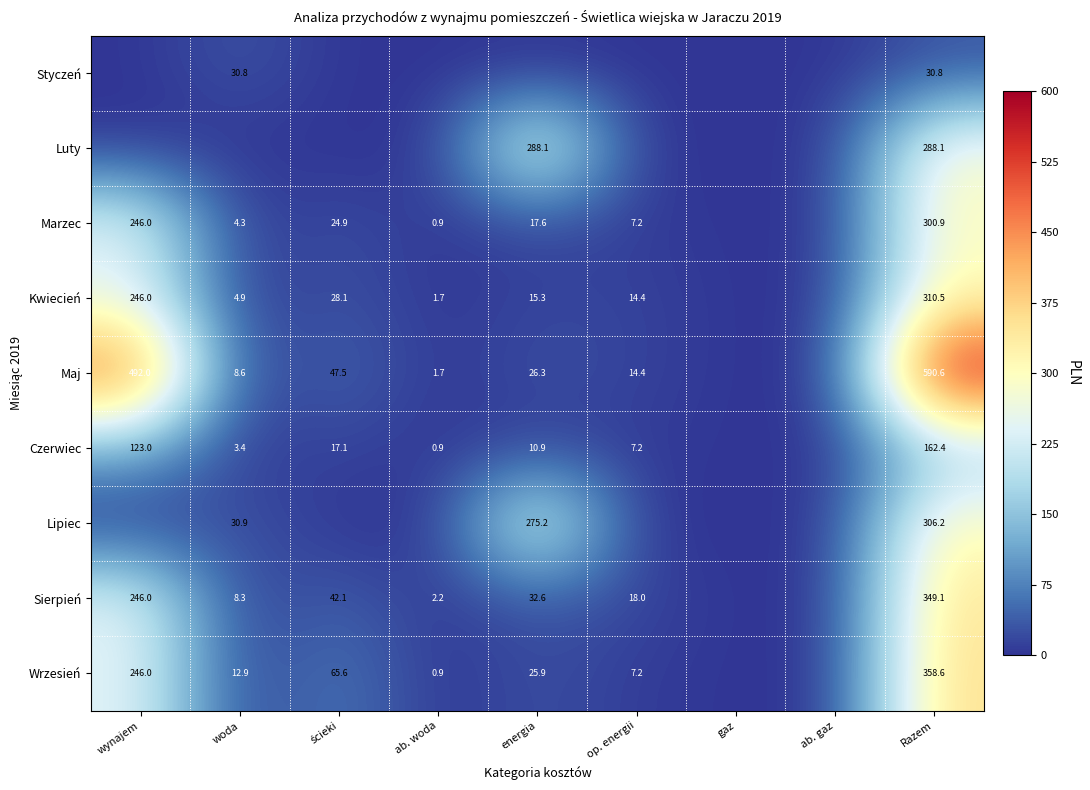

True or false: Kwiecień has a value of 1.2 at ab. woda.

False